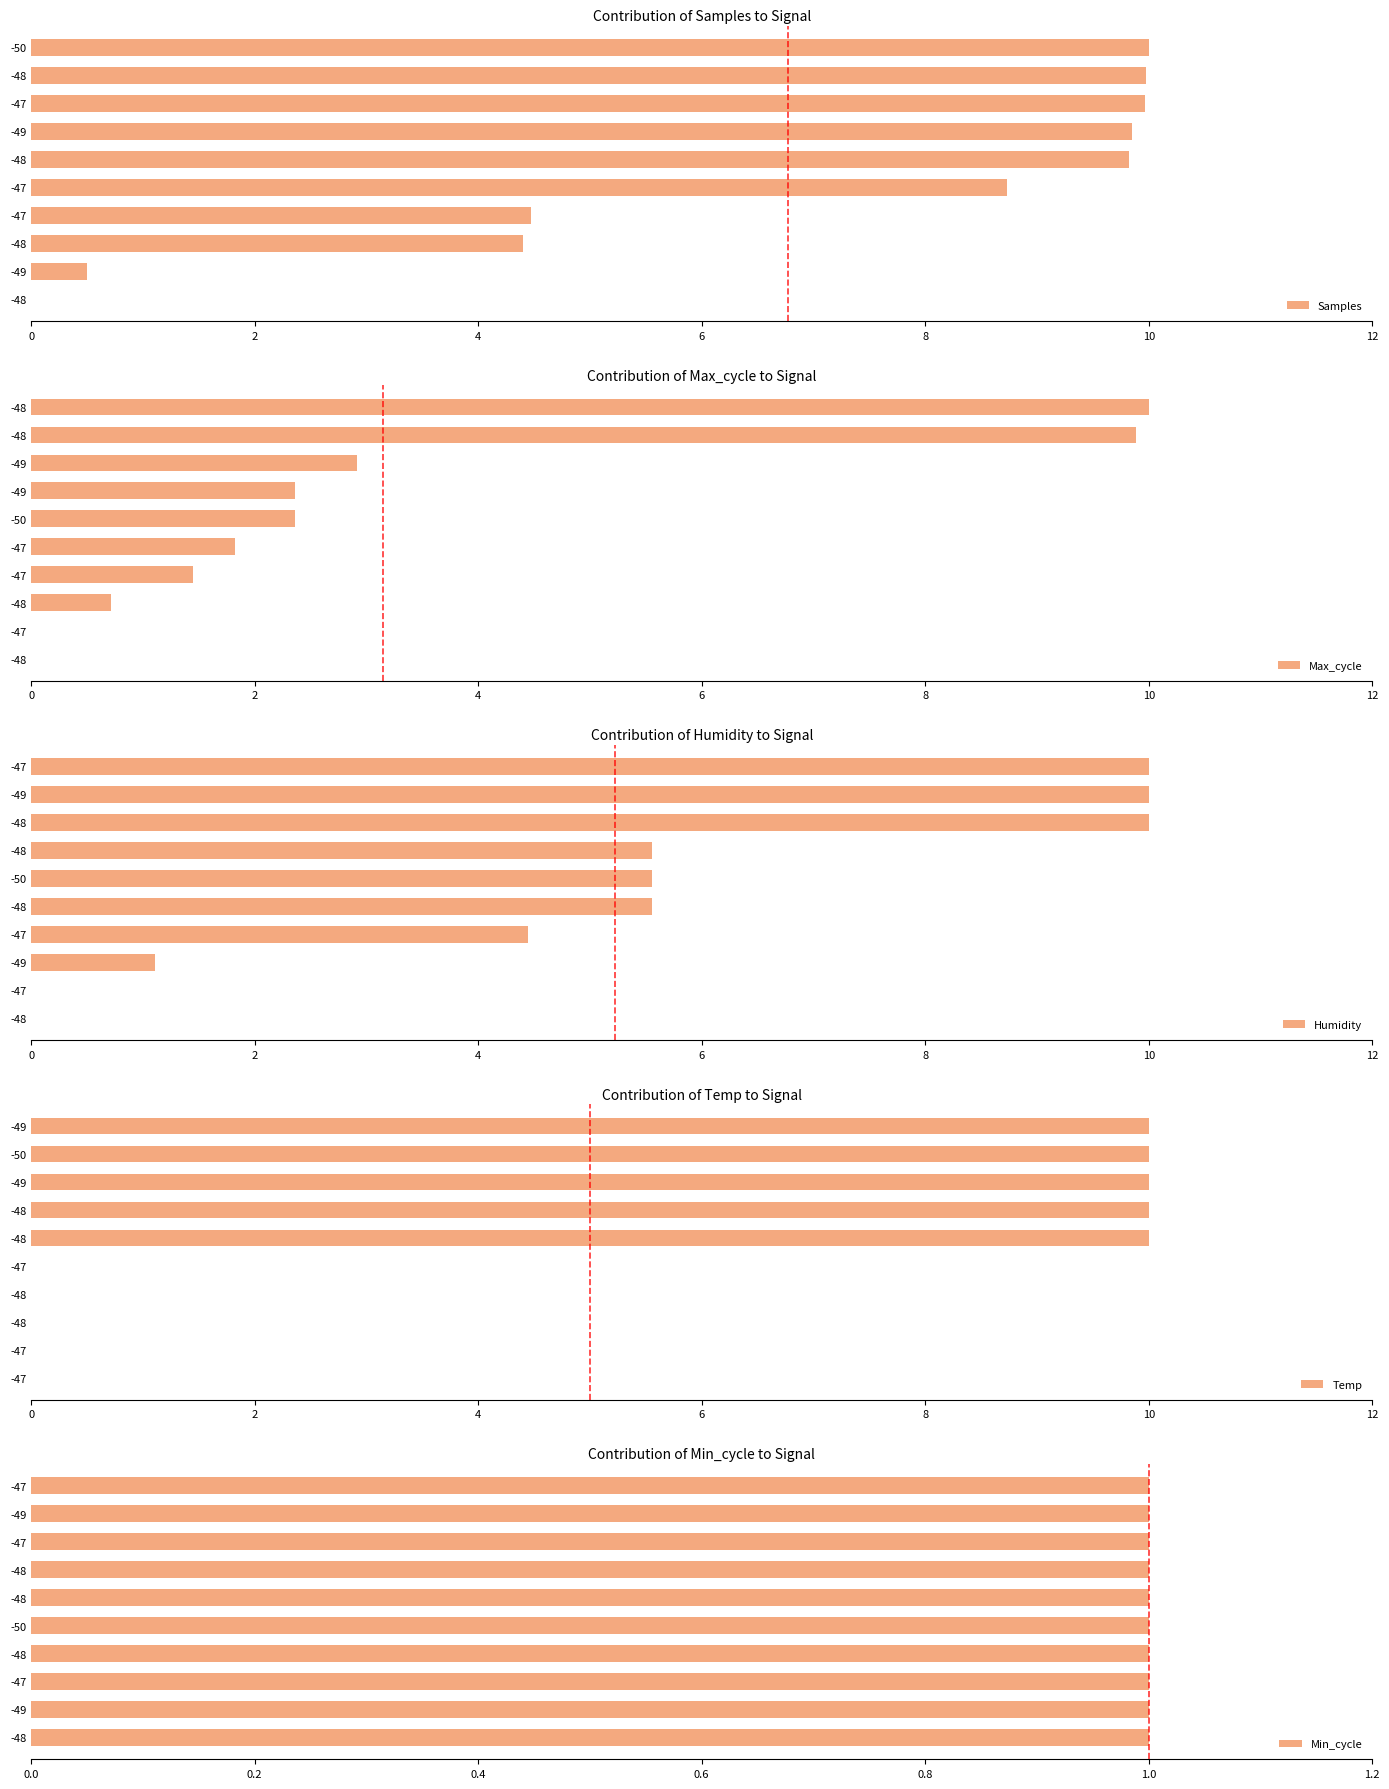

Count the Temp values in the range 0 to 10.

10